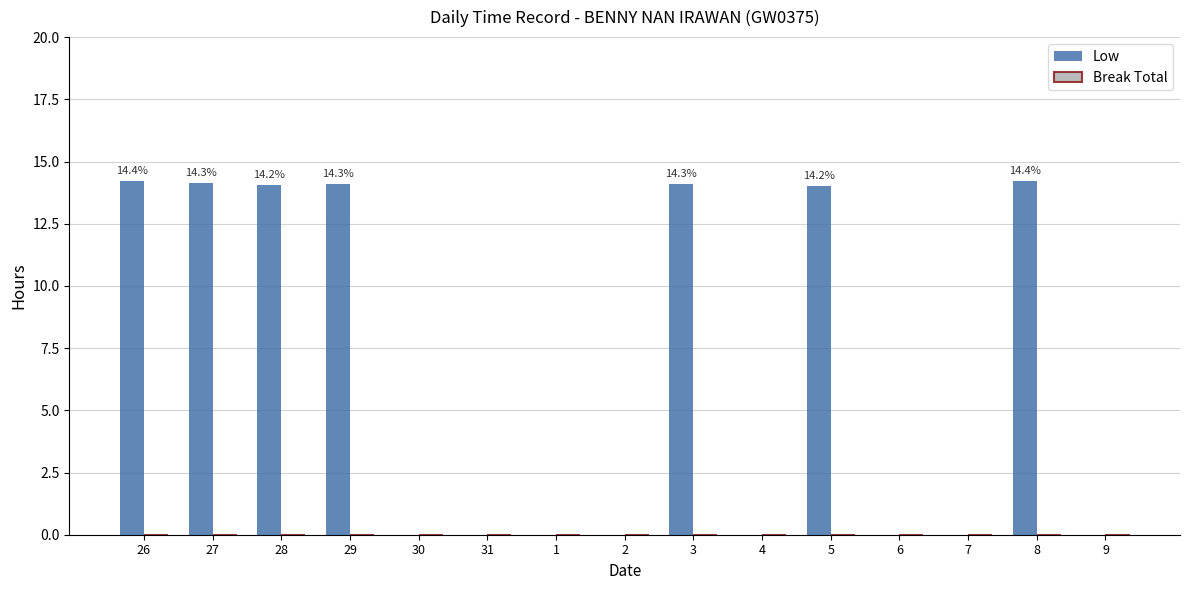

What is the sum of all values?

98.8